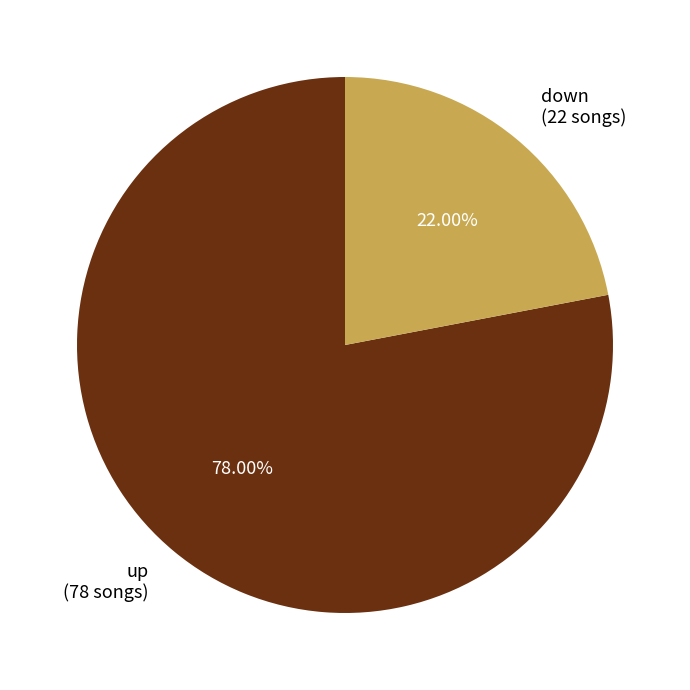

Is there any slice that represents more than half of the pie?

Yes